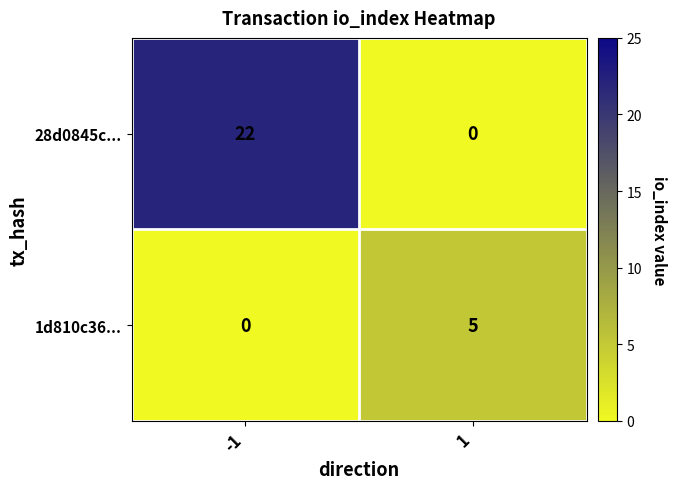

List the series in order of their peak value, highest first.

28d0845c..., 1d810c36...